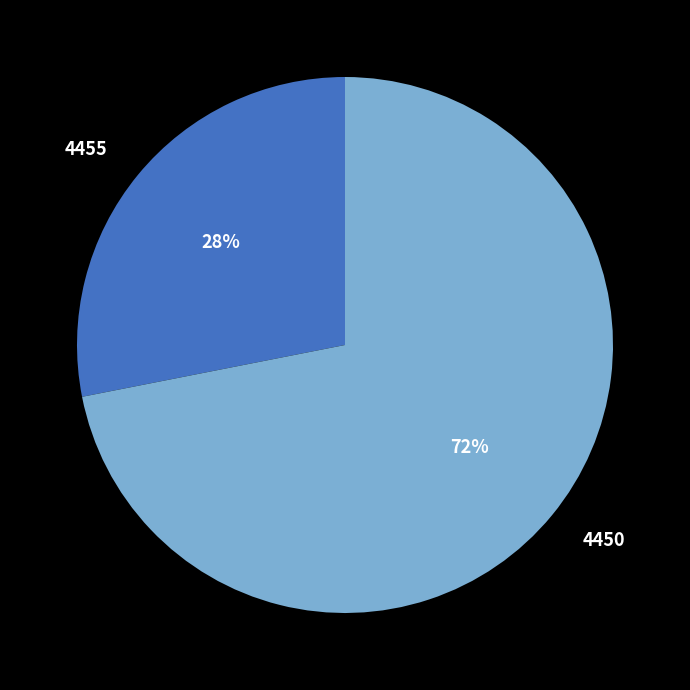

Does any single category account for the majority?

Yes